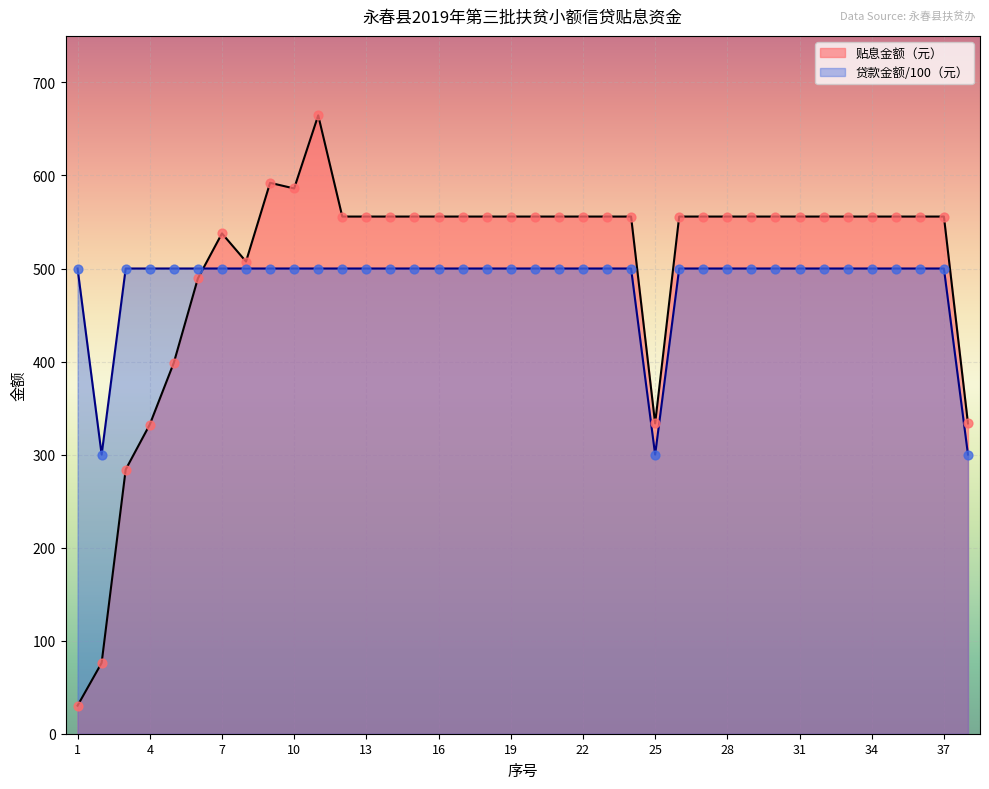

What are all the series names shown in the legend?

贴息金额（元）, 贷款金额/100（元）